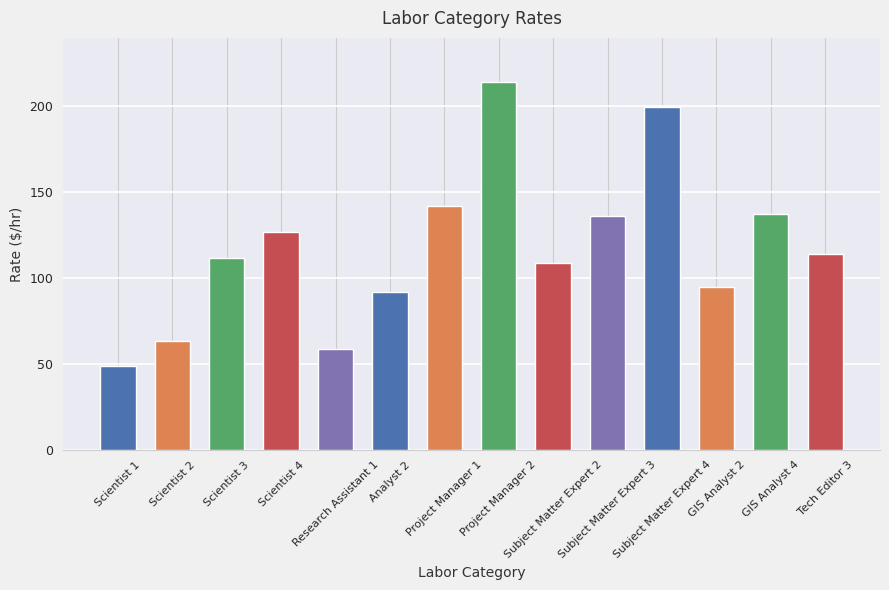

Does the chart contain stacked bars?

No